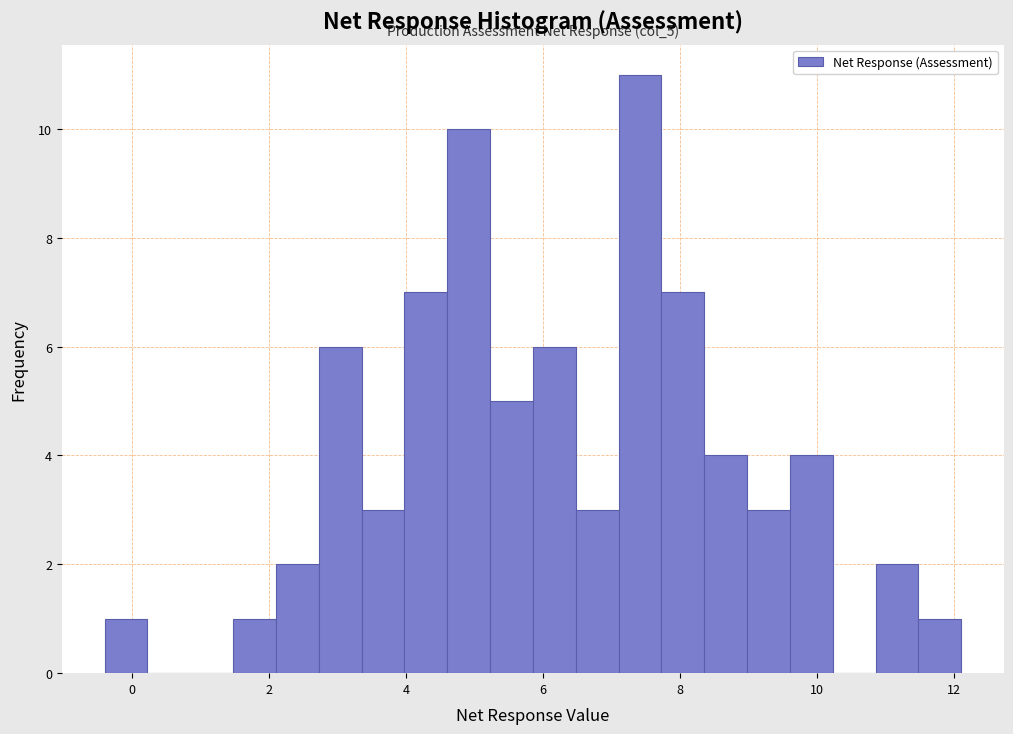

Read against the x-axis, roughly where is the centre of the tallest bar?

7.4